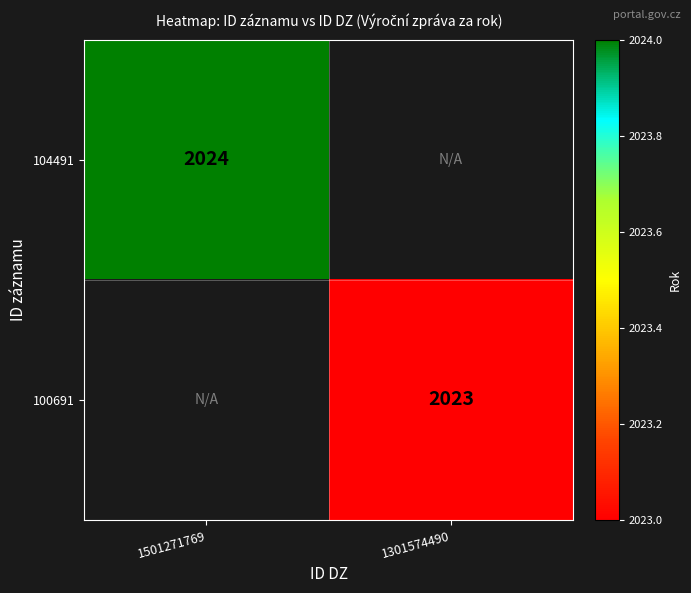

True or false: 100691 has a value of 884 at 1301574490.

False